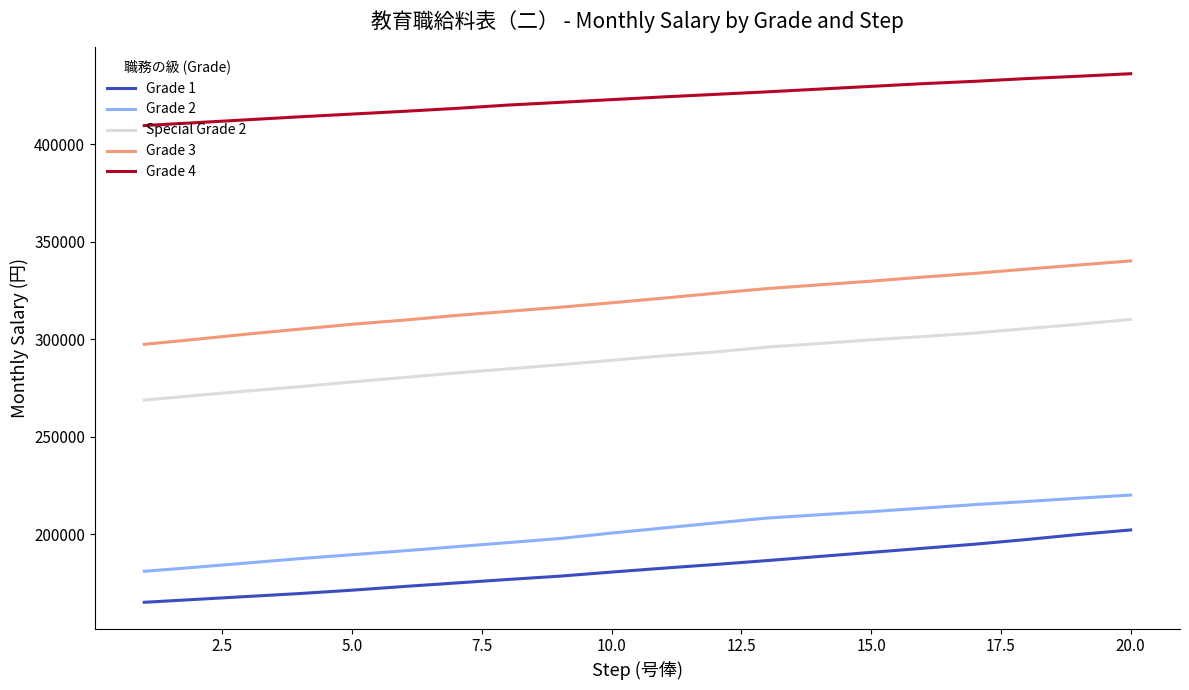

Which series has the largest total across all categories?

Grade 4